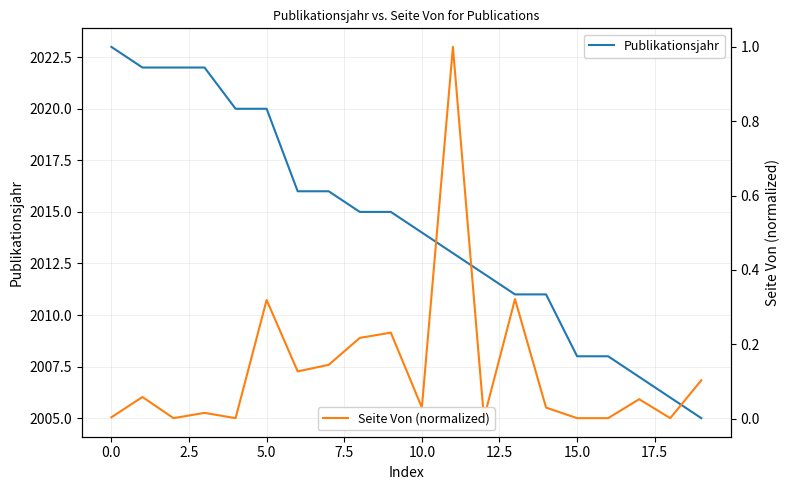

What is the average value of the Seite Von (page start) series?

2014.3